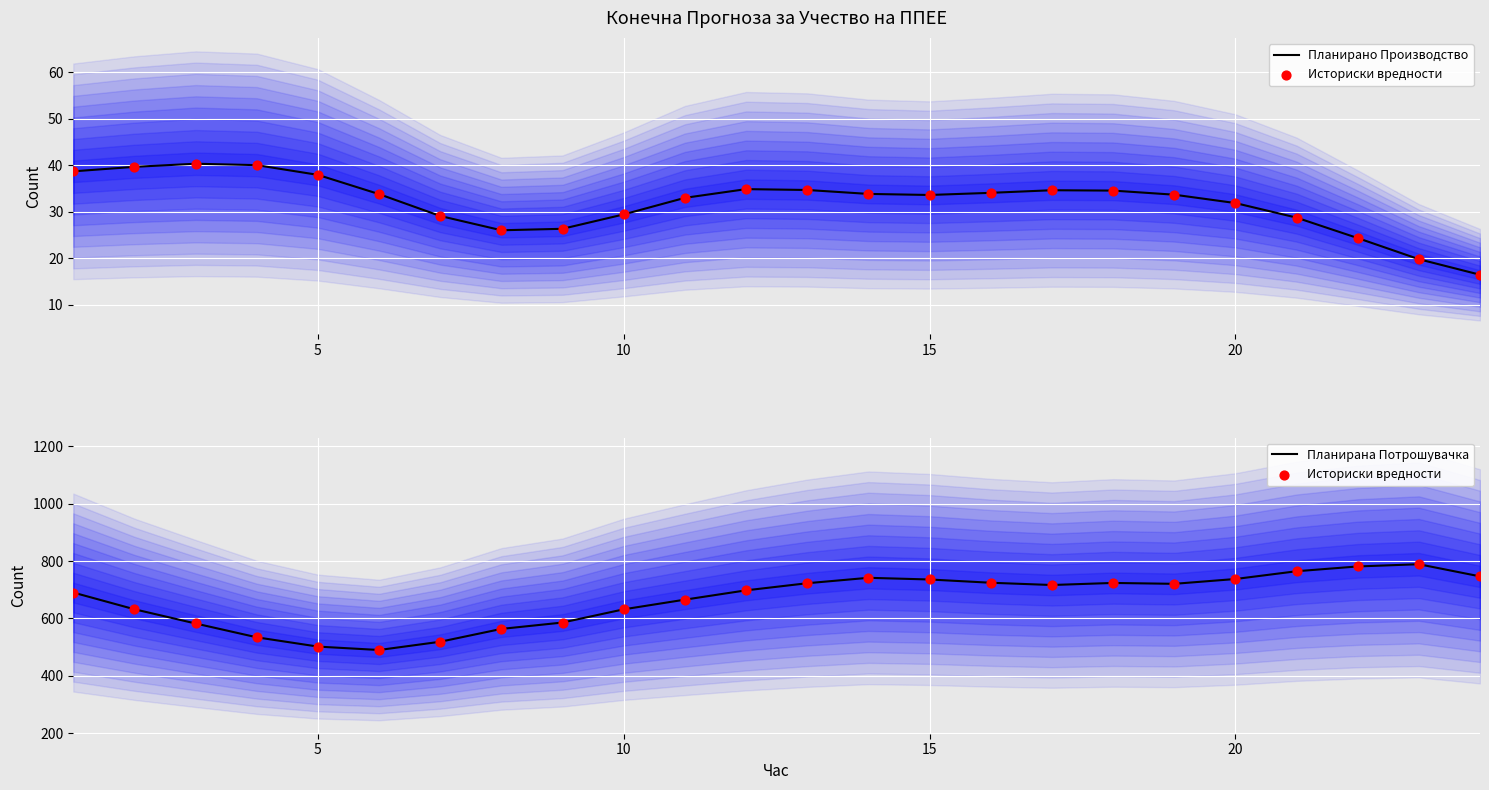

Which series reaches the maximum Y coordinate?

Историски вредности